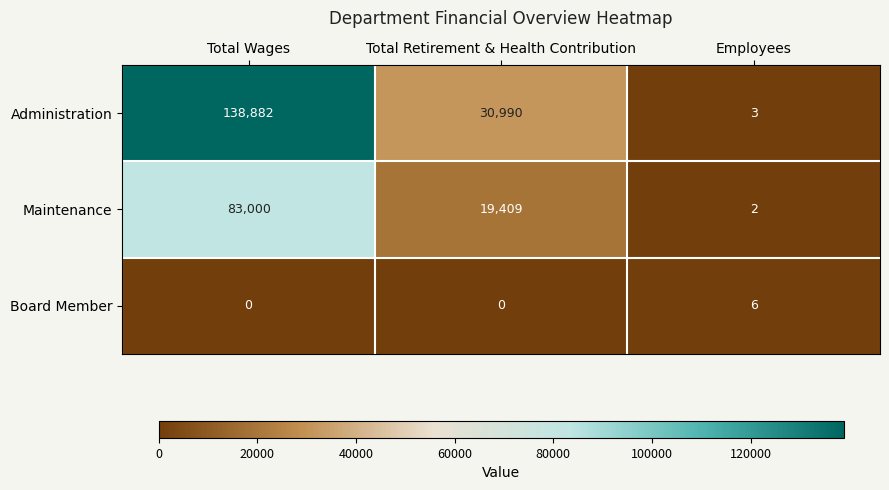

What is the sum of the Board Member values at Total Wages and Employees?

6